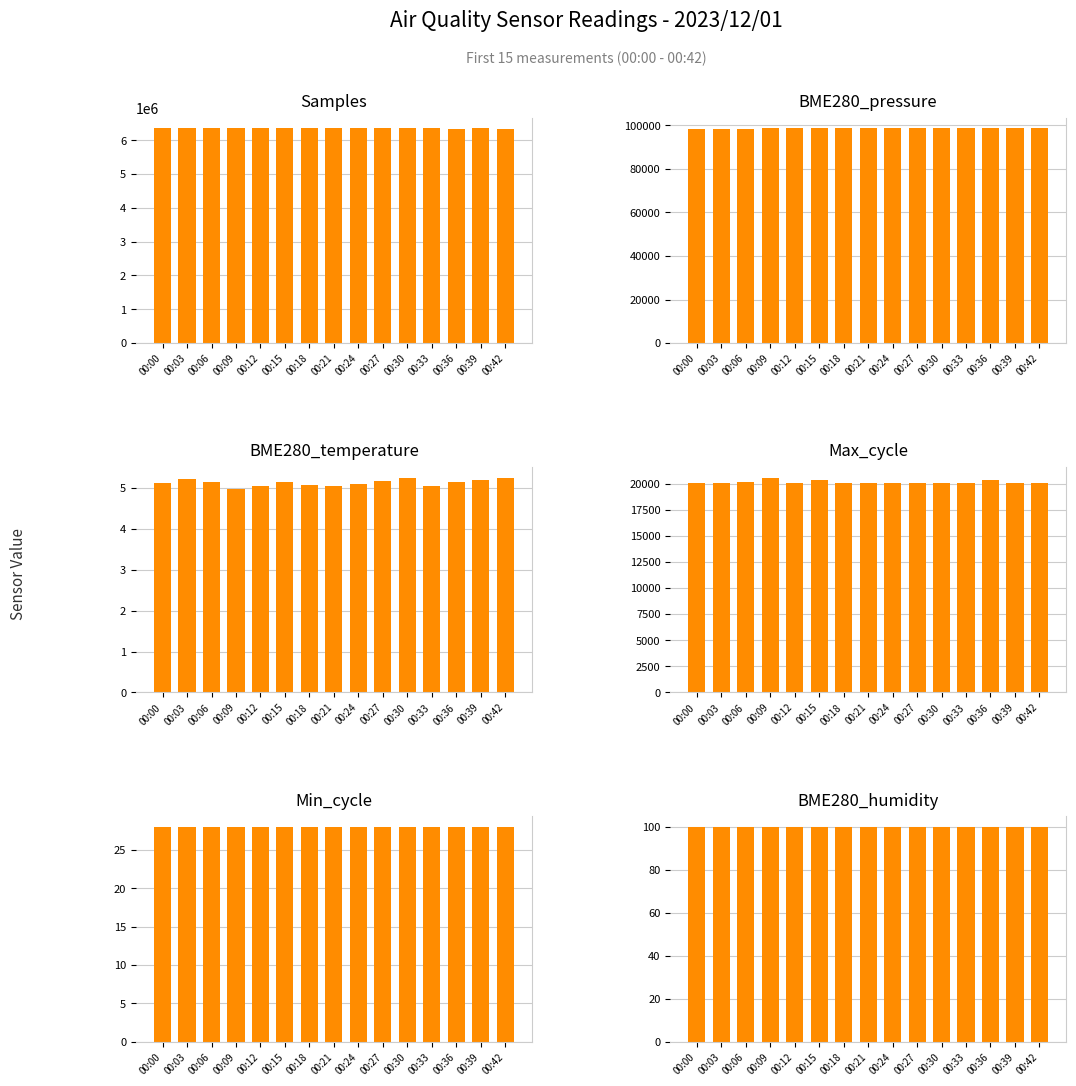

Which series has the widest spread of values?

Samples